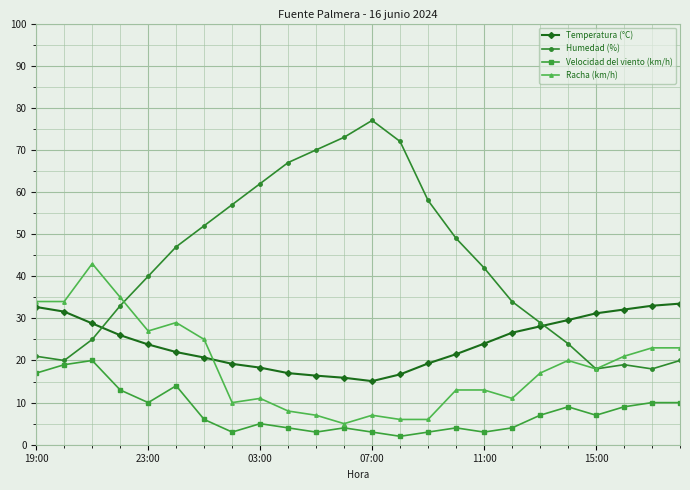

After their last crossing, which series has the higher values: Temperatura (°C) or Racha (km/h)?

Temperatura (°C)